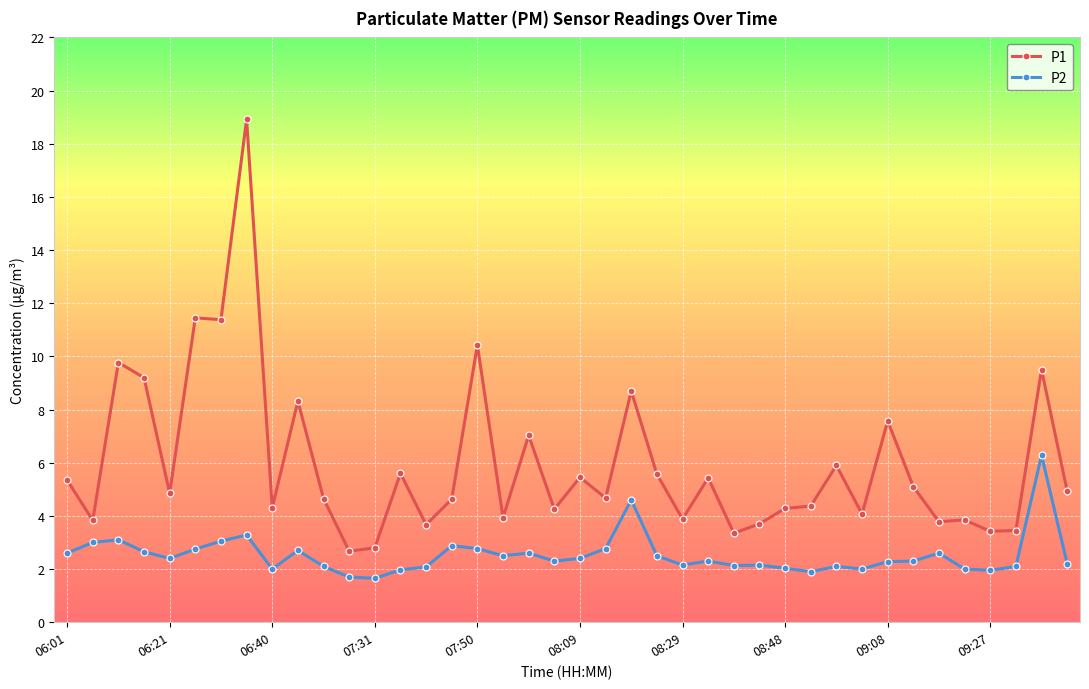

Which series has the widest spread of values?

P1